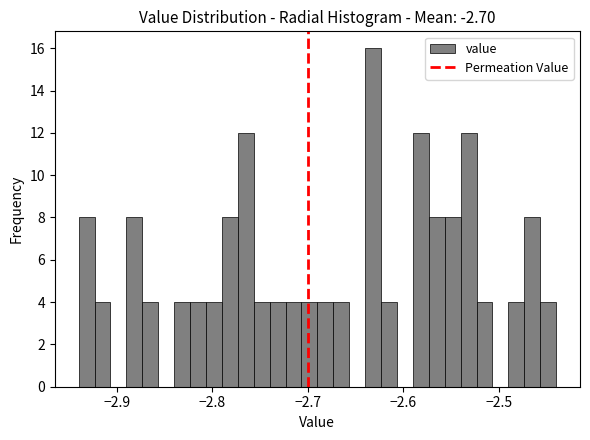

Around what value on the x-axis is the tallest bar? Give the approximate position of its centre, as read against the axis.

-2.63